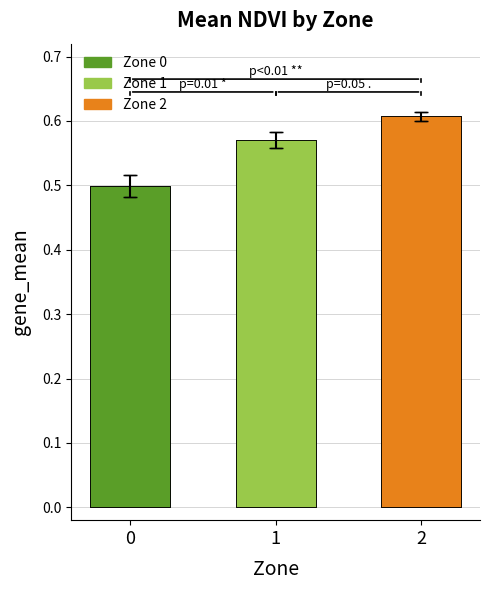

How many series are shown in this chart?

1